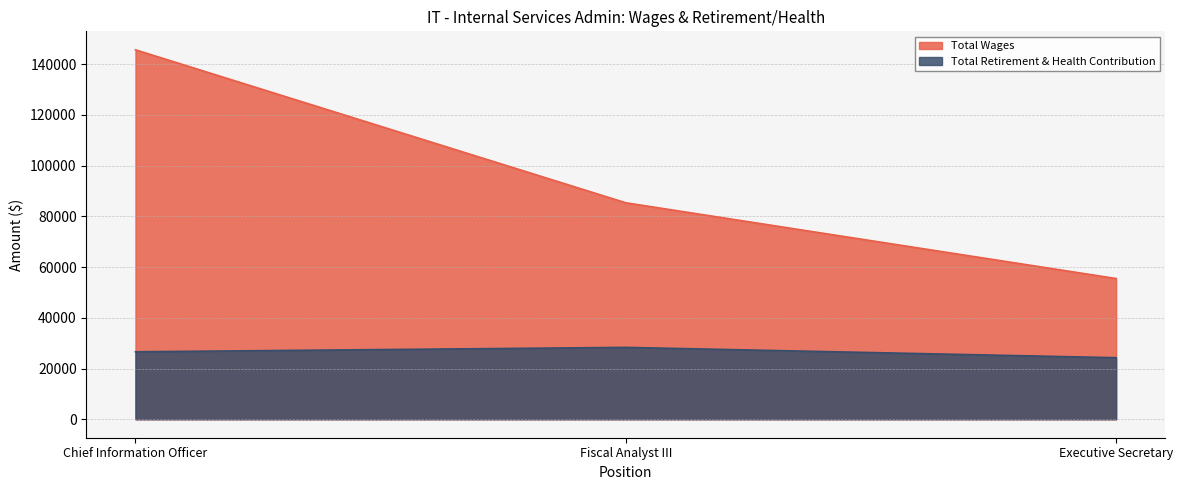

What is the label of the 2nd point from the right?

Fiscal Analyst III